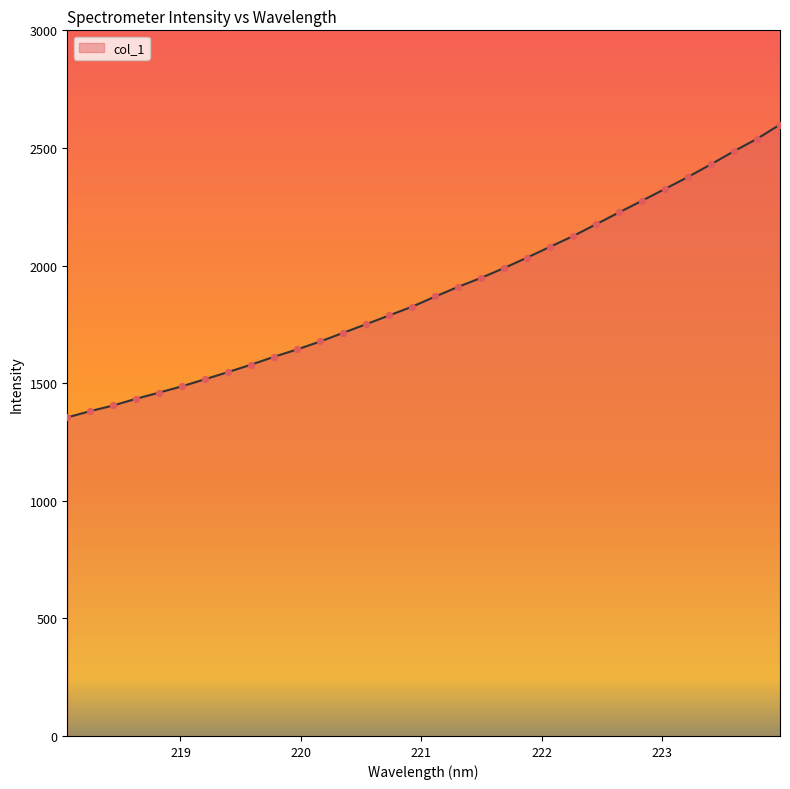

What is the smallest value displayed?

1354.4